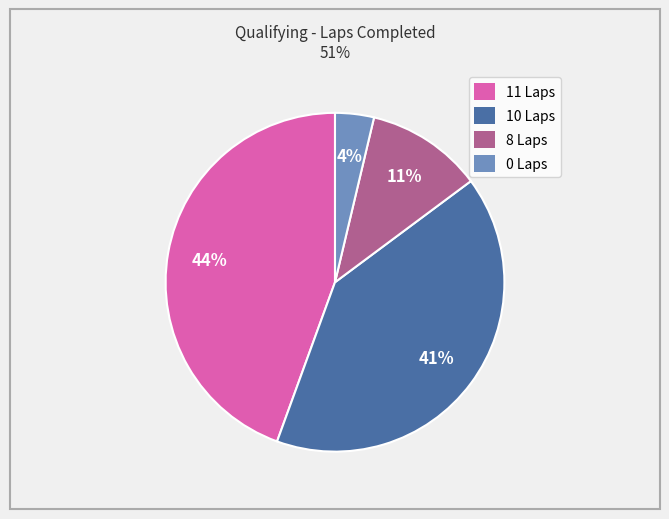

To the nearest percent, what portion does 11 Laps represent?

44%